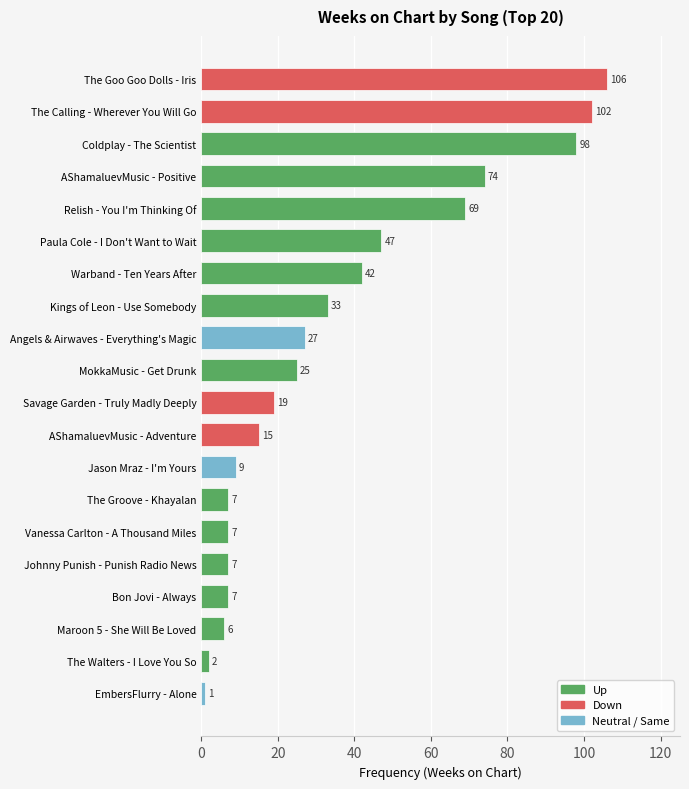

At which label is the value closest to 53?

Paula Cole - I Don't Want to Wait